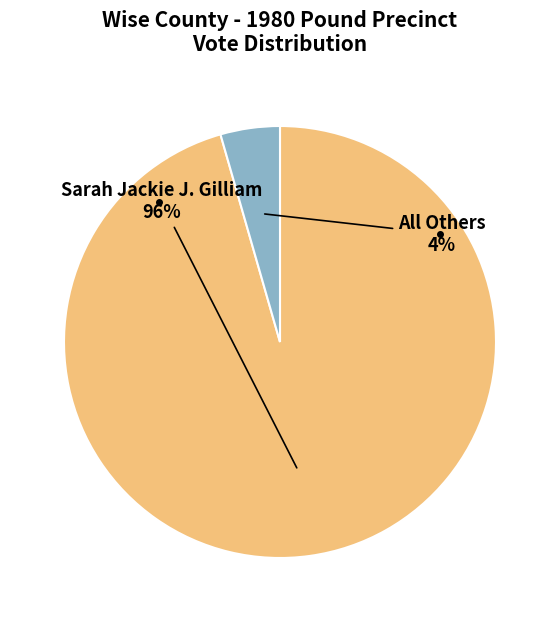

To the nearest percent, what is the average slice percentage?

50%